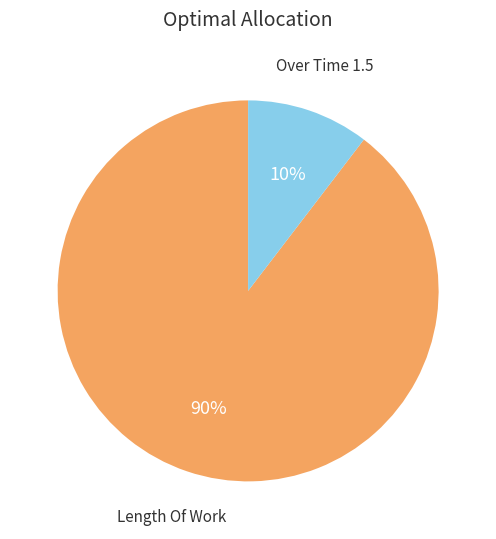

To the nearest percent, what is the average slice percentage?

50%